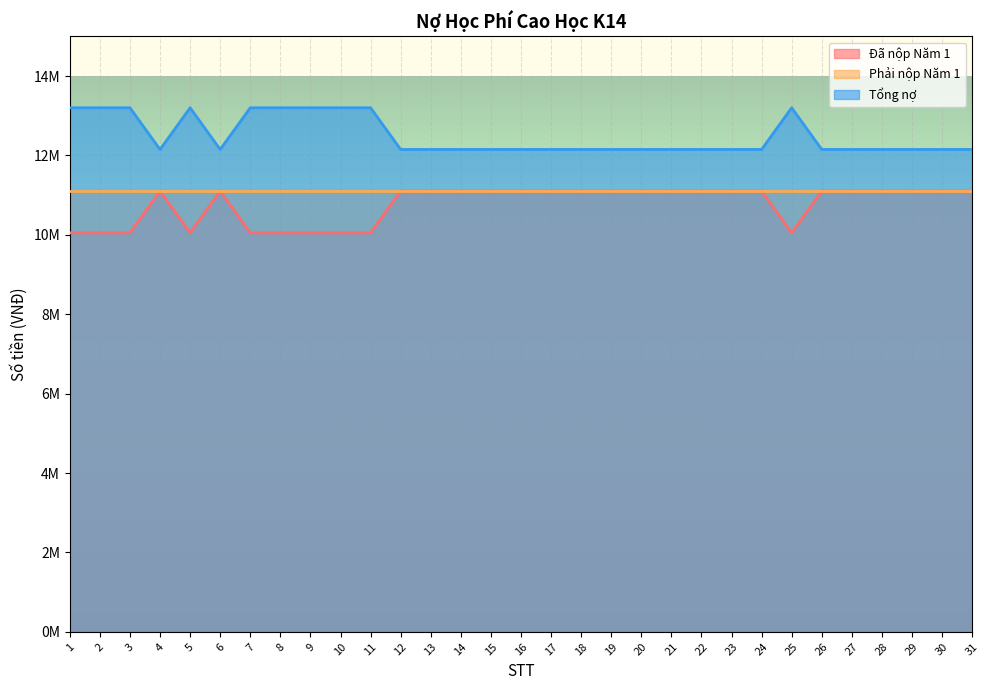

What is the average value of the Đã nộp Năm 1 series?

10761290